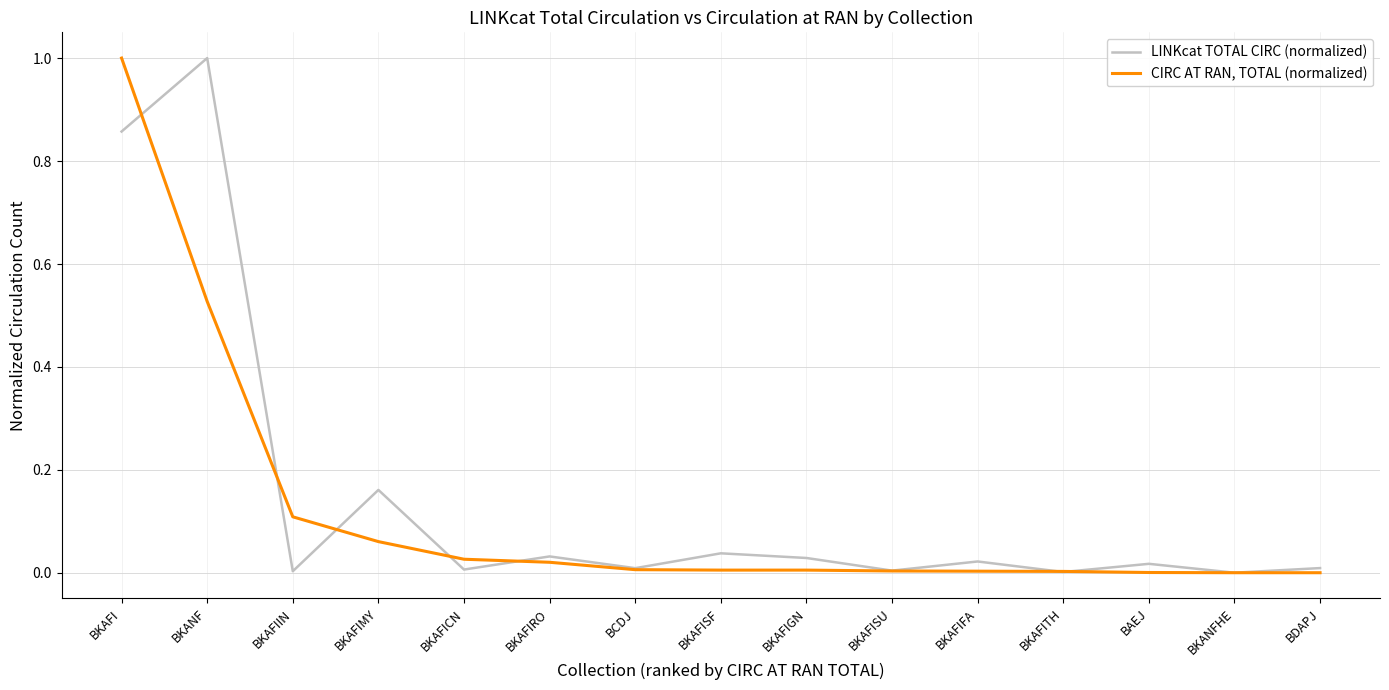

After their last crossing, which series has the higher values: CIRC AT RAN, TOTAL (normalized) or LINKcat TOTAL CIRC (normalized)?

LINKcat TOTAL CIRC (normalized)